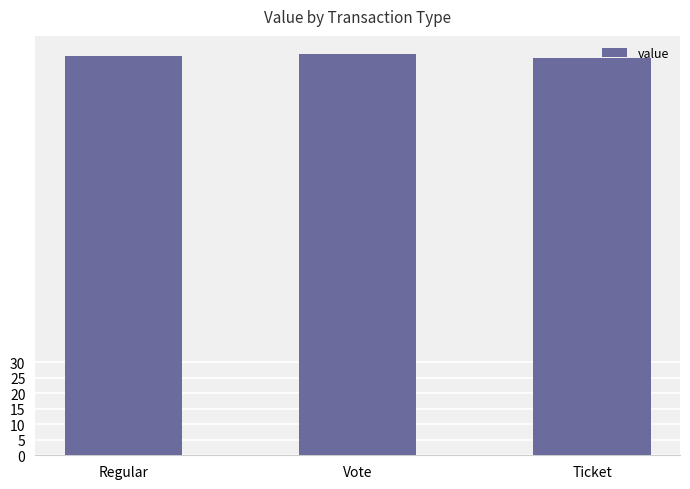

What is the greatest value displayed?

129.1